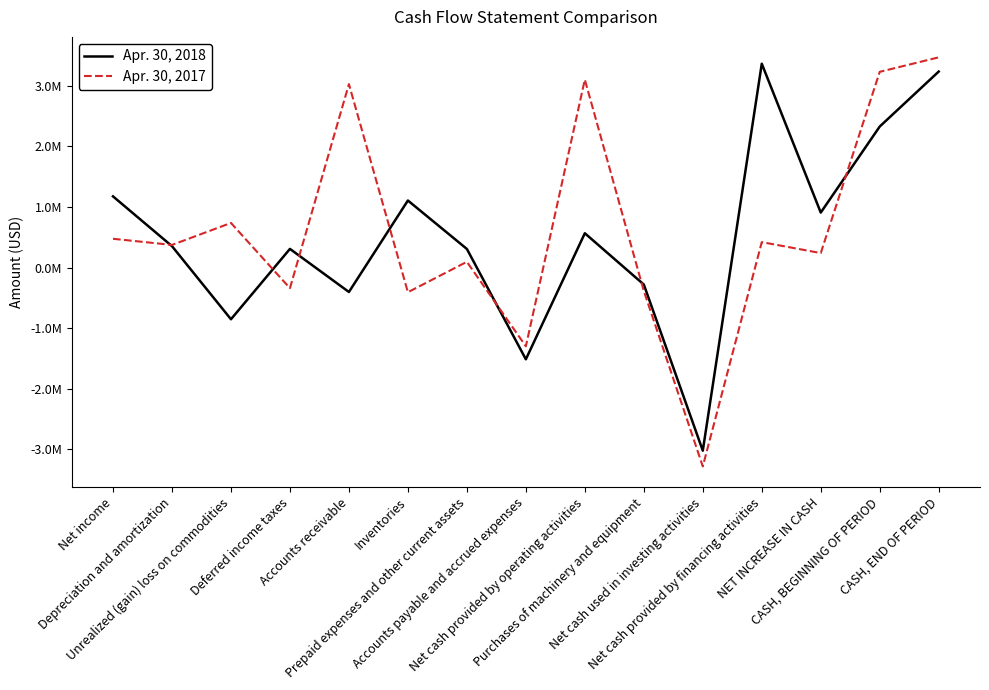

Does the chart have visible grid lines?

No